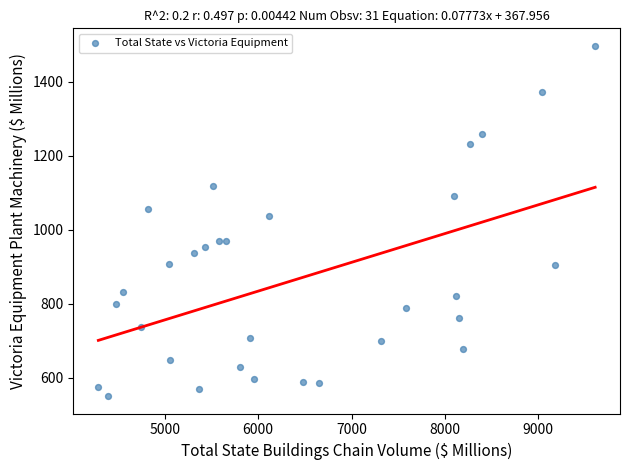

What Y value in the scatter plot is closest to 1024?

1037